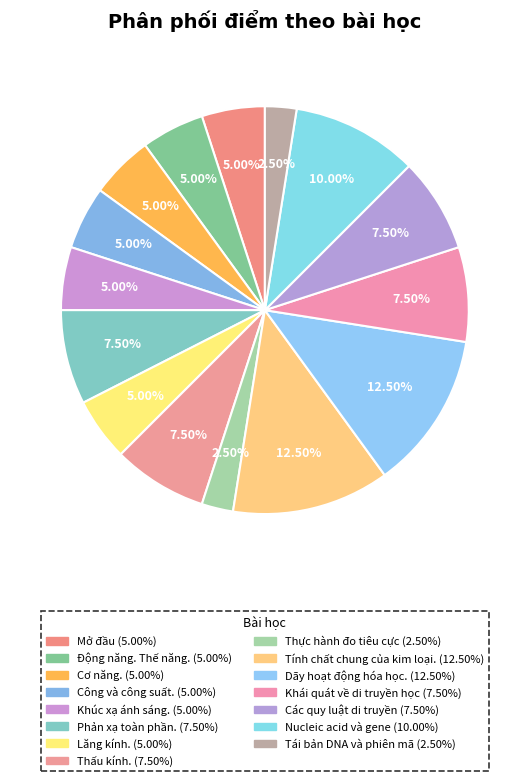

To the nearest percent, what percentage of the pie is Nucleic acid và gene?

10%